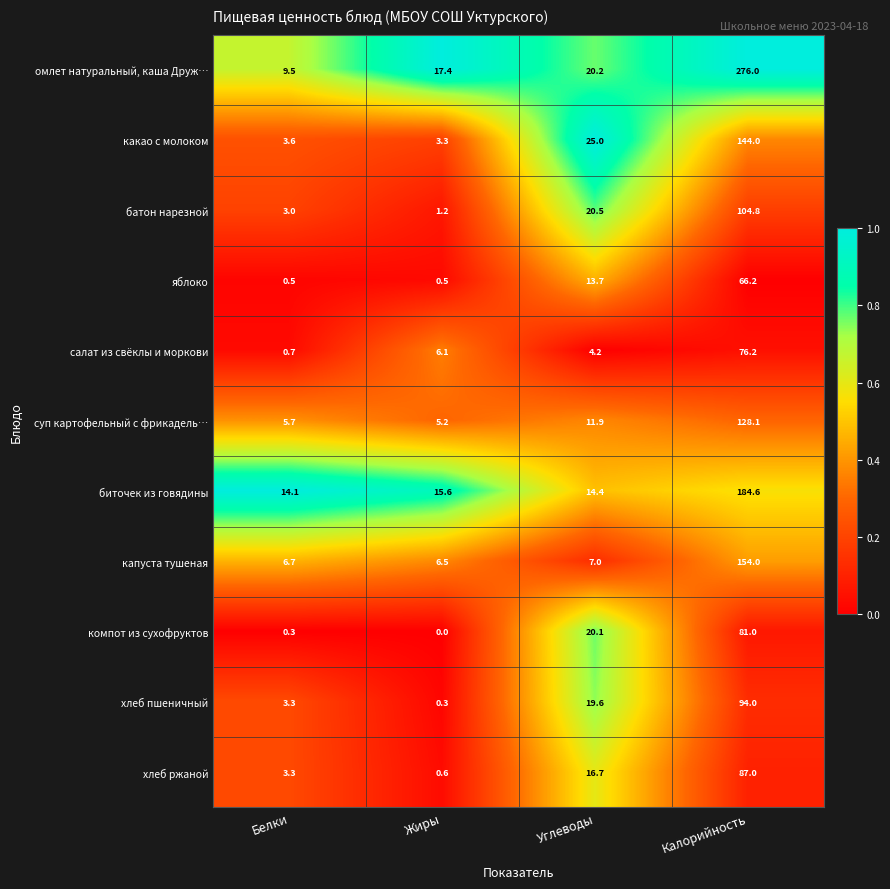

At which label does омлет натуральный, каша Друж… first exceed 20?

Углеводы